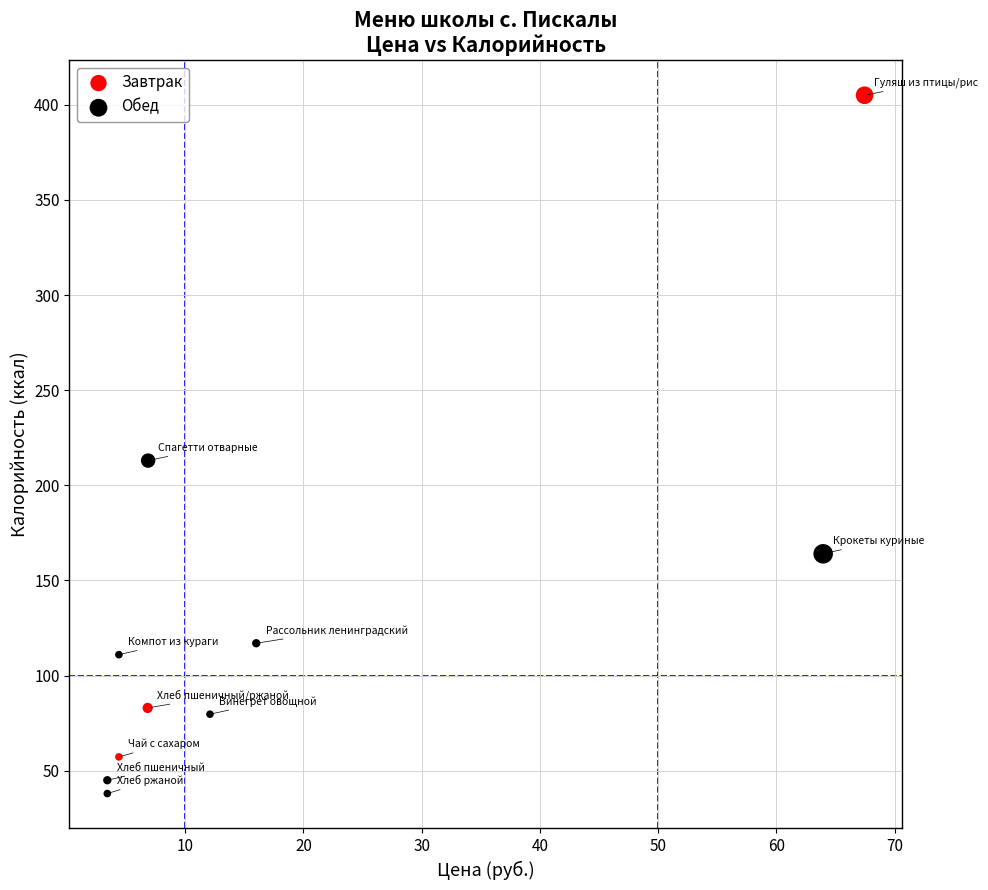

Which series contains the lowest Y value?

Обед